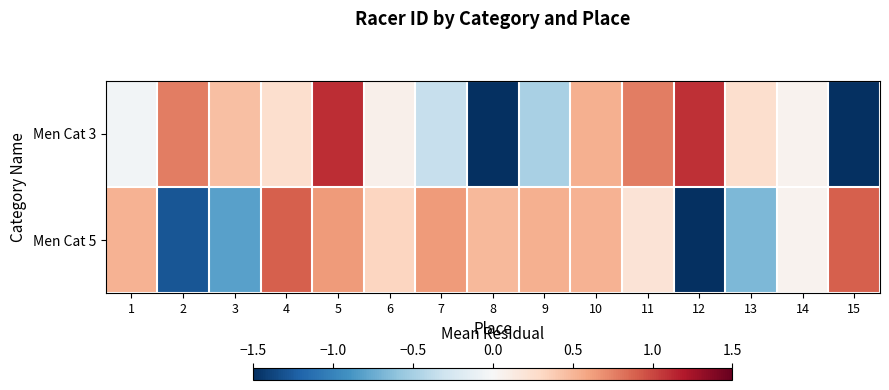

Rank the series at 13 from highest to lowest value.

Men Cat 3, Men Cat 5